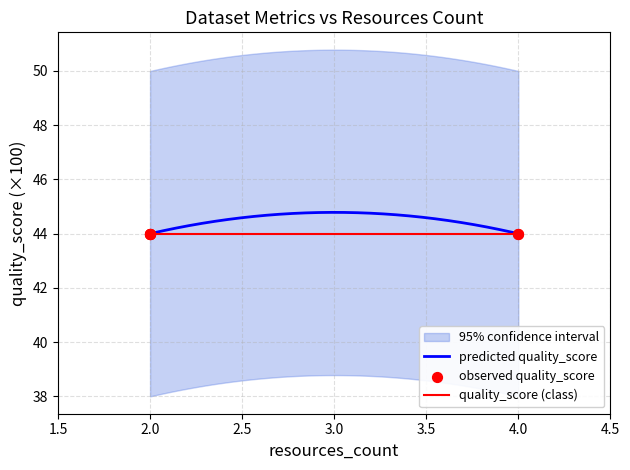

What is the highest value of the predicted quality_score series?

44.8